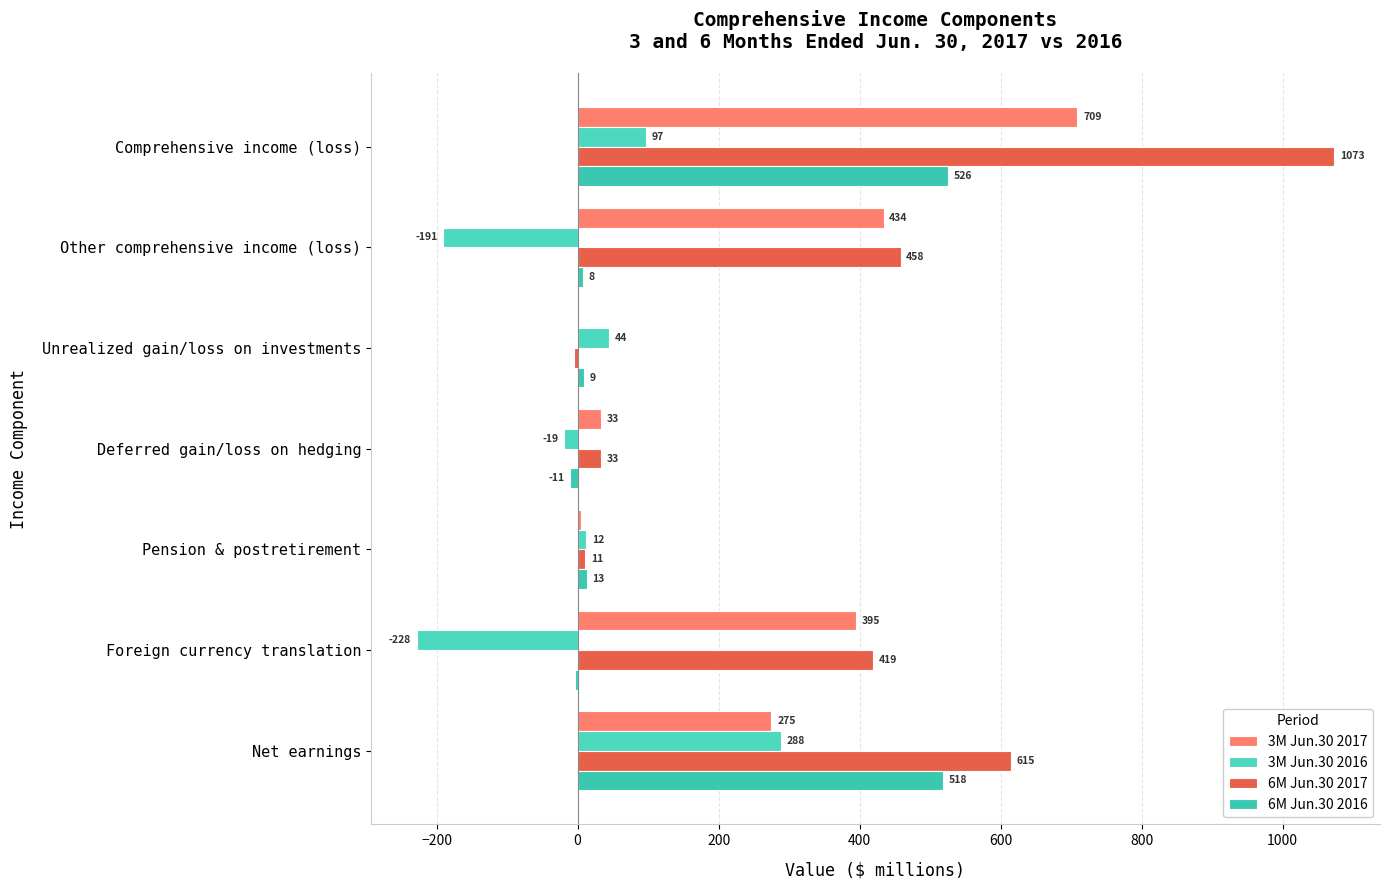

Where is 3M Jun.30 2017 nearest to the value 355?

Foreign currency translation